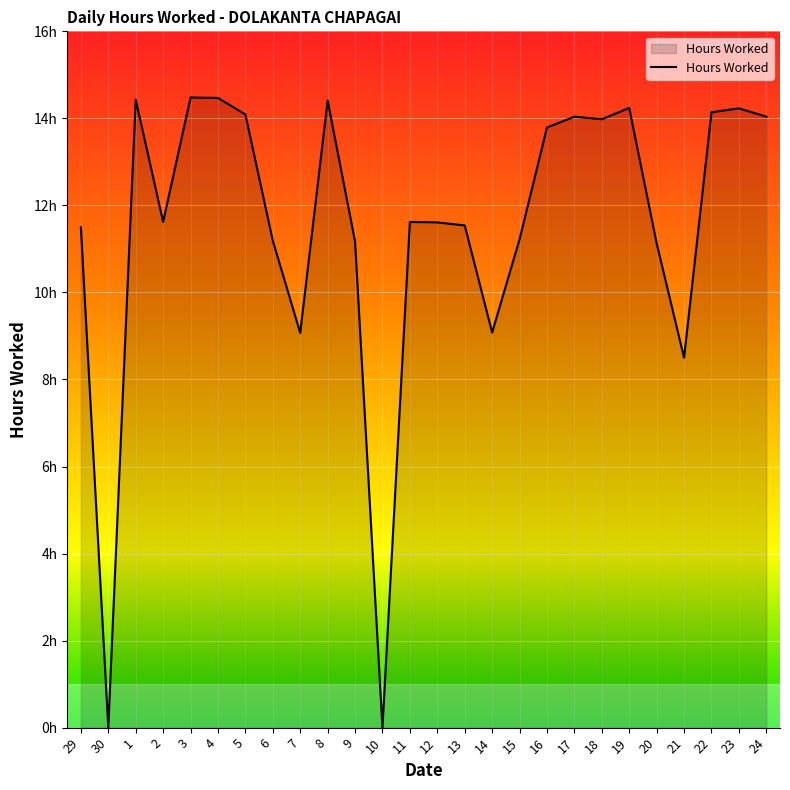

Does the chart have visible grid lines?

Yes